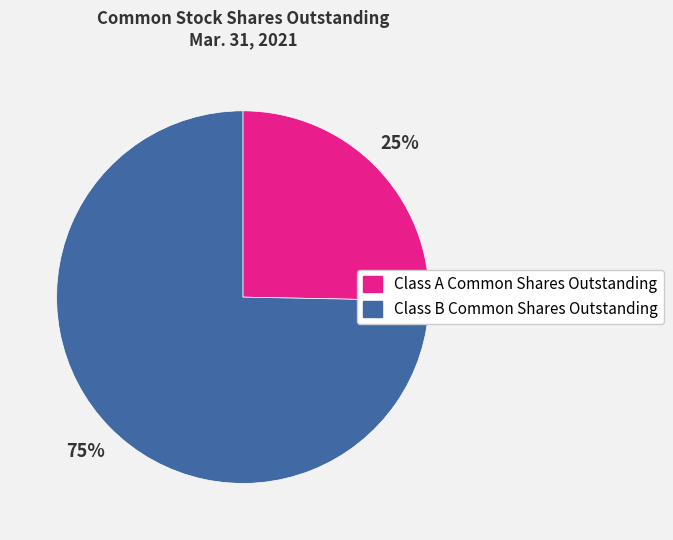

What is the smallest slice in the pie chart?

Class A Common Shares Outstanding